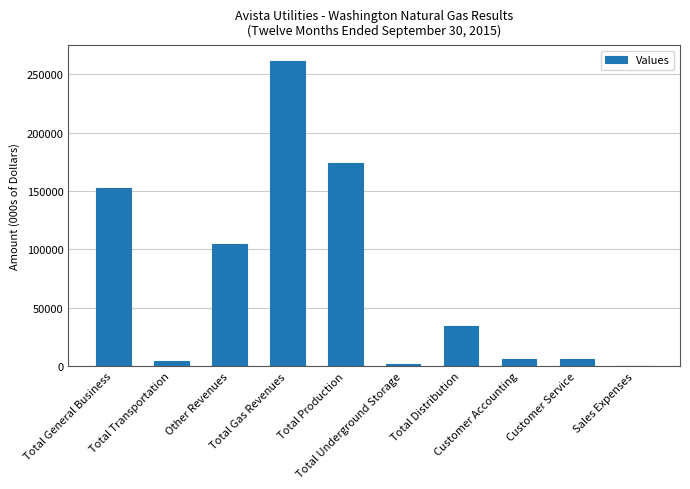

What is the change in value from Total General Business to Total Distribution?

-118016